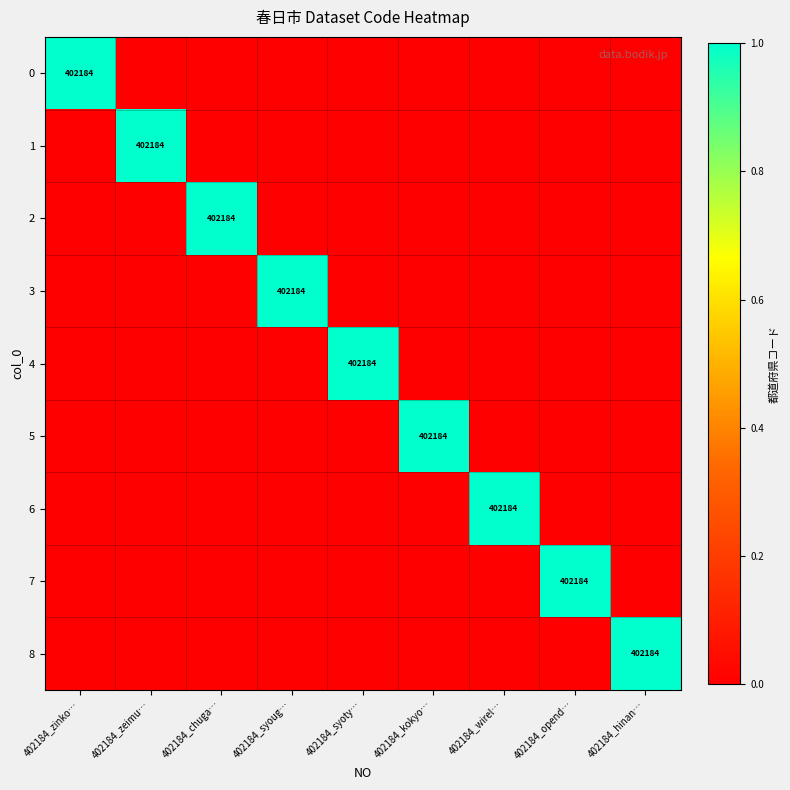

Rank the series at 402184_wirel… from lowest to highest value.

0, 1, 2, 3, 4, 5, 7, 8, 6